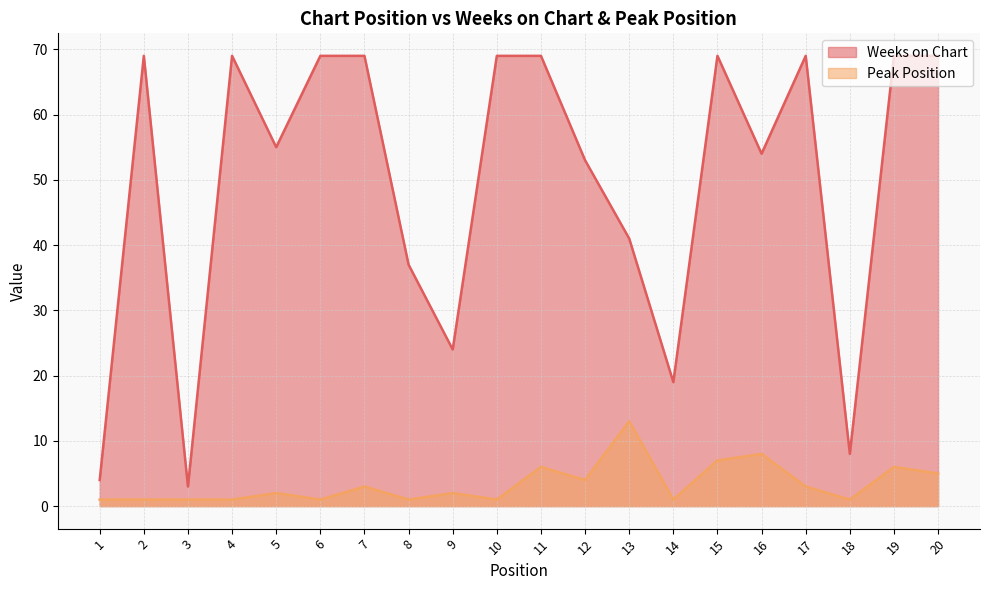

True or false: Peak Position has more than 2 interior local peaks.

True